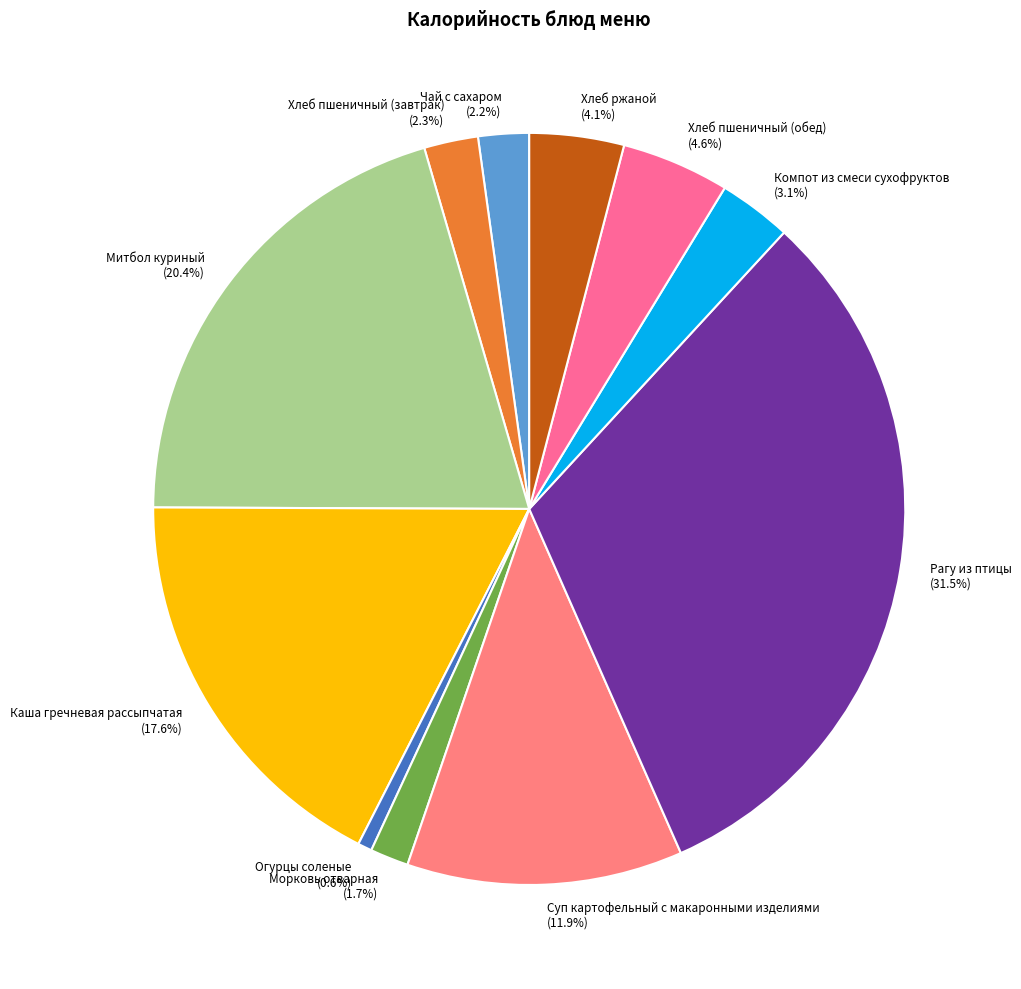

What is the largest slice in the pie chart?

Рагу из птицы